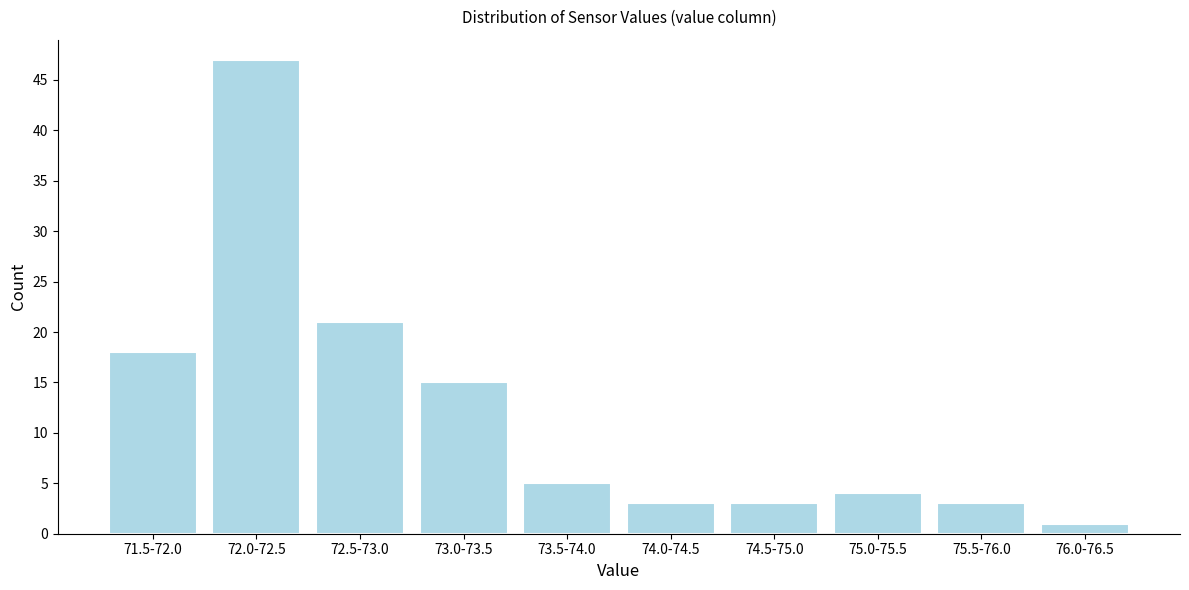

Reading left to right, transcribe all the data shown in this chart.

71.5-72.0=18	72.0-72.5=47	72.5-73.0=21	73.0-73.5=15	73.5-74.0=5	74.0-74.5=3	74.5-75.0=3	75.0-75.5=4	75.5-76.0=3	76.0-76.5=1